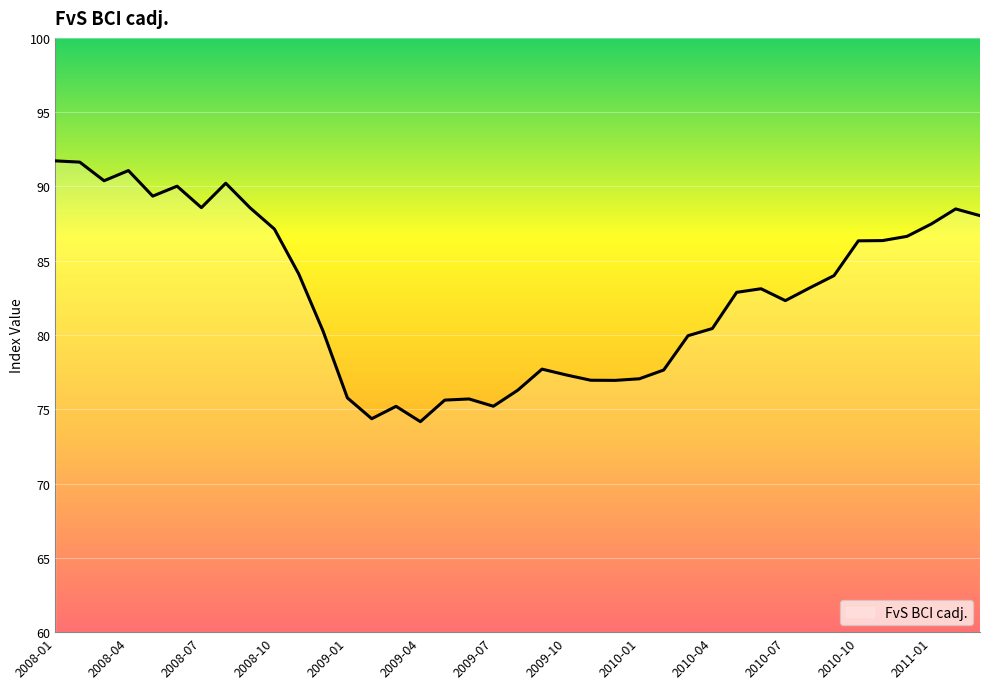

Is this an area chart (filled region under the line)?

No